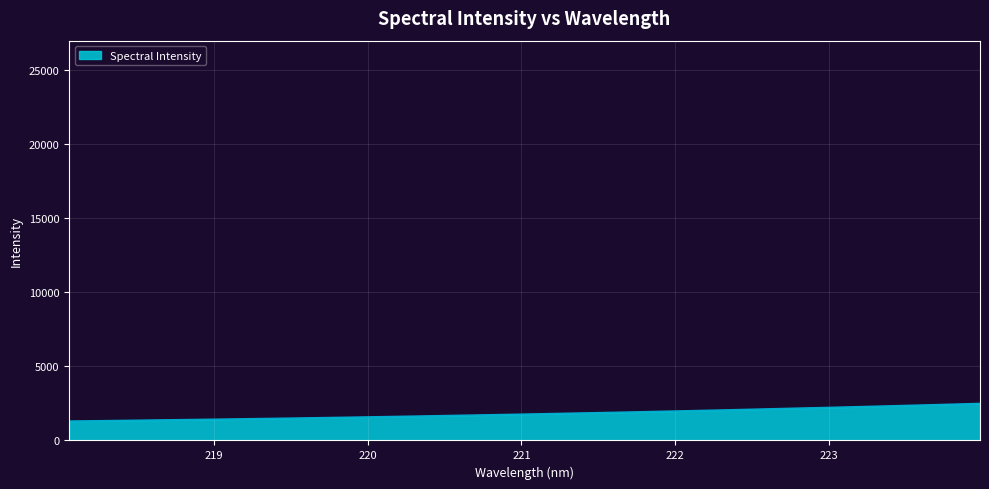

What is the greatest value displayed?

2497.0